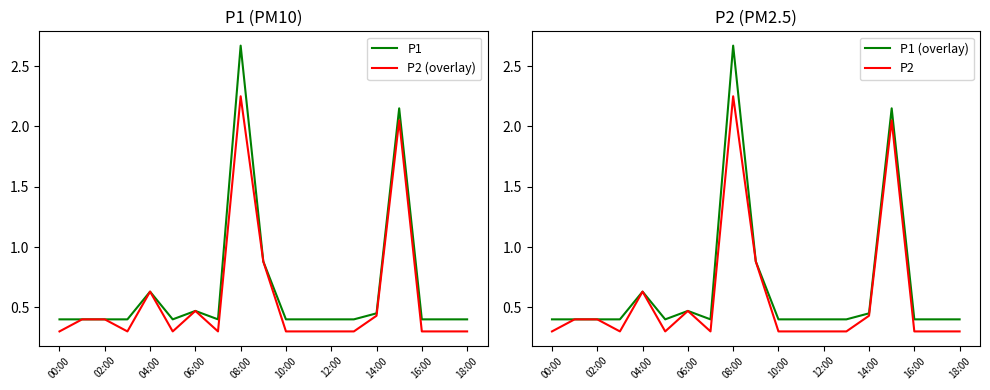

The P2 (overlay) series shows 0.3 at 04:00. True or false?

False